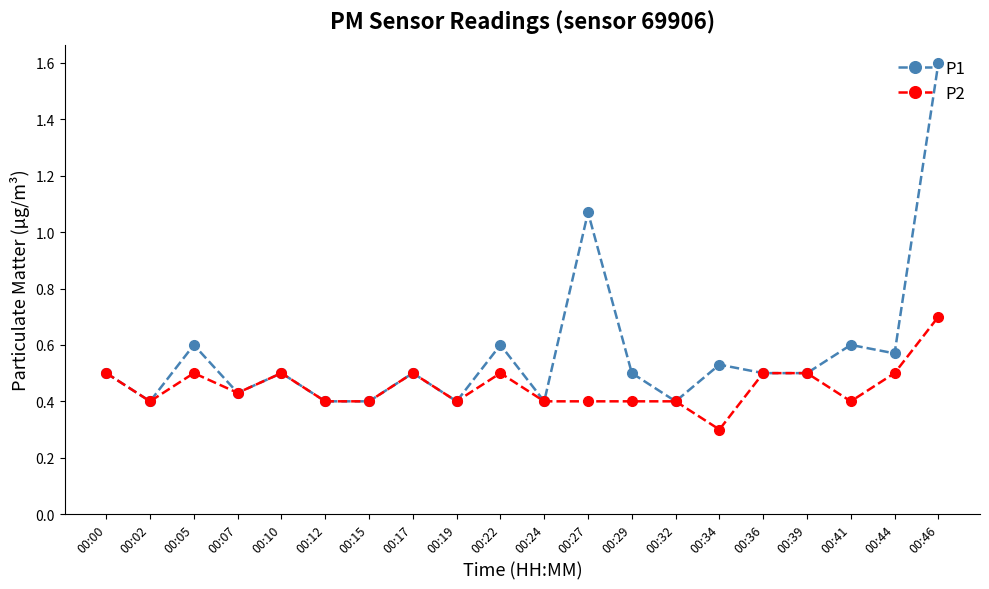

Is it true that P2 equals 0.6 at 00:07?

False